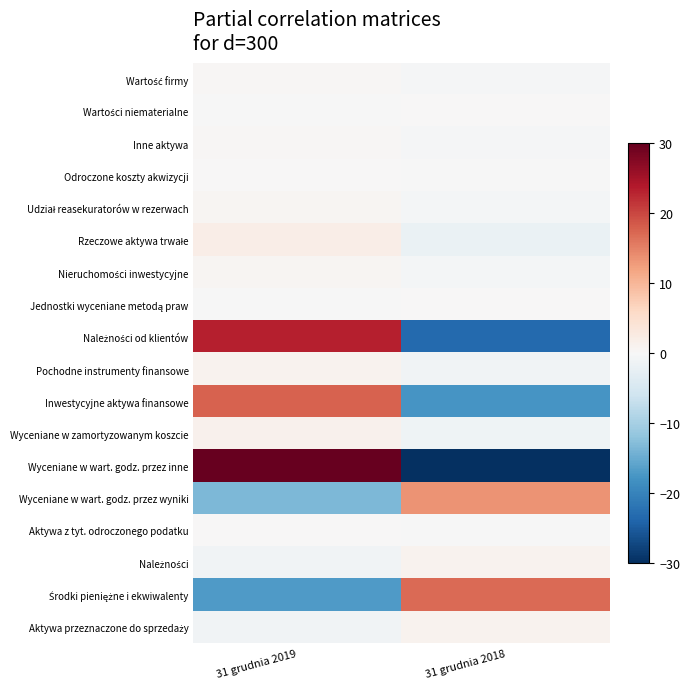

Rank the series by their maximum value, from lowest to highest.

Jednostki wyceniane metodą praw, Odroczone koszty akwizycji, Aktywa z tyt. odroczonego podatku, Wartości niematerialne, Inne aktywa, Wartość firmy, Nieruchomości inwestycyjne, Udział reasekuratorów w rezerwach, Aktywa przeznaczone do sprzedaży, Należności, Pochodne instrumenty finansowe, Wyceniane w zamortyzowanym koszcie, Rzeczowe aktywa trwałe, Wyceniane w wart. godz. przez wyniki, Środki pieniężne i ekwiwalenty, Inwestycyjne aktywa finansowe, Należności od klientów, Wyceniane w wart. godz. przez inne